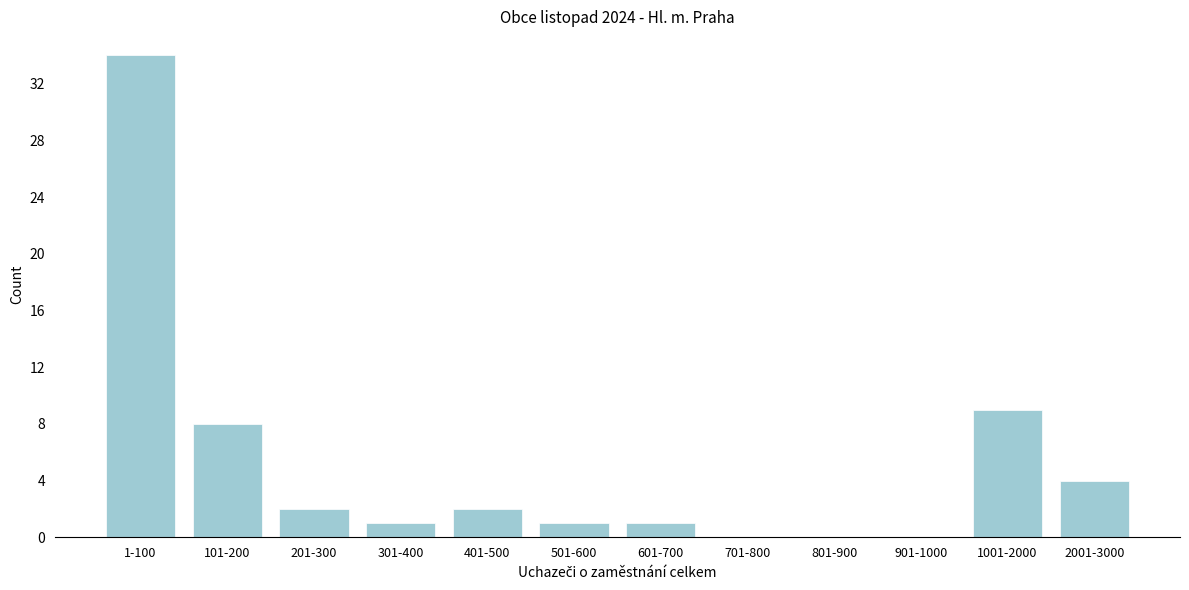

Reading left to right, extract all data points from this chart.

1-100=34	101-200=8	201-300=2	301-400=1	401-500=2	501-600=1	601-700=1	701-800=0	801-900=0	901-1000=0	1001-2000=9	2001-3000=4